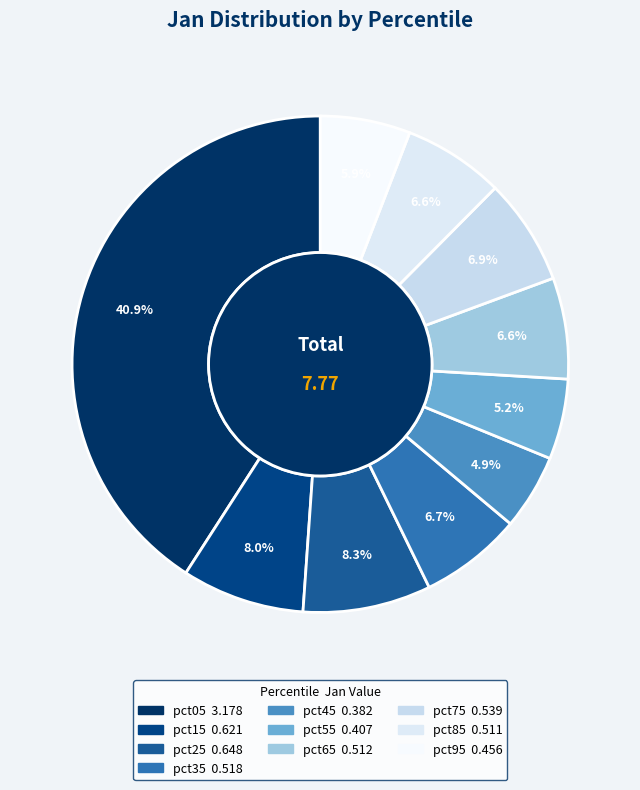

To the nearest percent, what is the combined percentage of pct25 and pct45?

13%